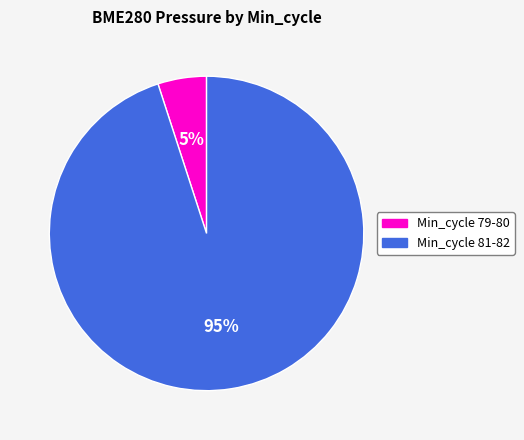

Approximately how many times larger is the value at Min_cycle 81-82 compared to Min_cycle 79-80?

19.0